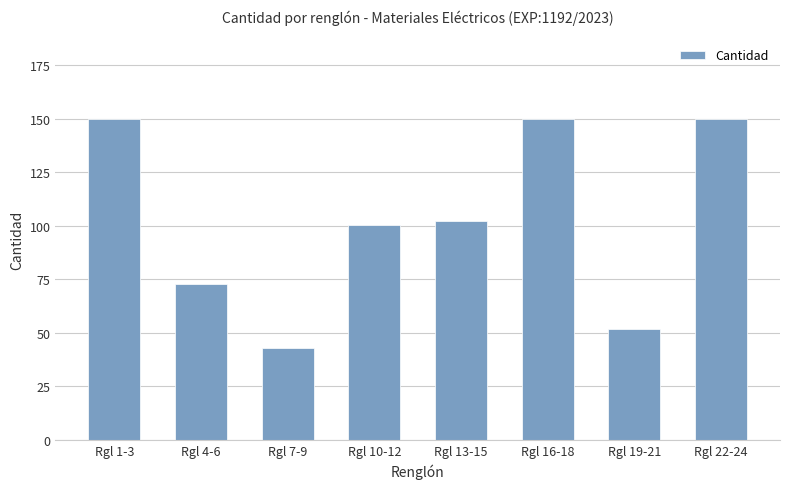

Reading left to right, extract all data points from this chart.

Rgl 1-3=150.0	Rgl 4-6=73.0	Rgl 7-9=43.0	Rgl 10-12=100.2	Rgl 13-15=102.0	Rgl 16-18=150.0	Rgl 19-21=52.0	Rgl 22-24=150.0